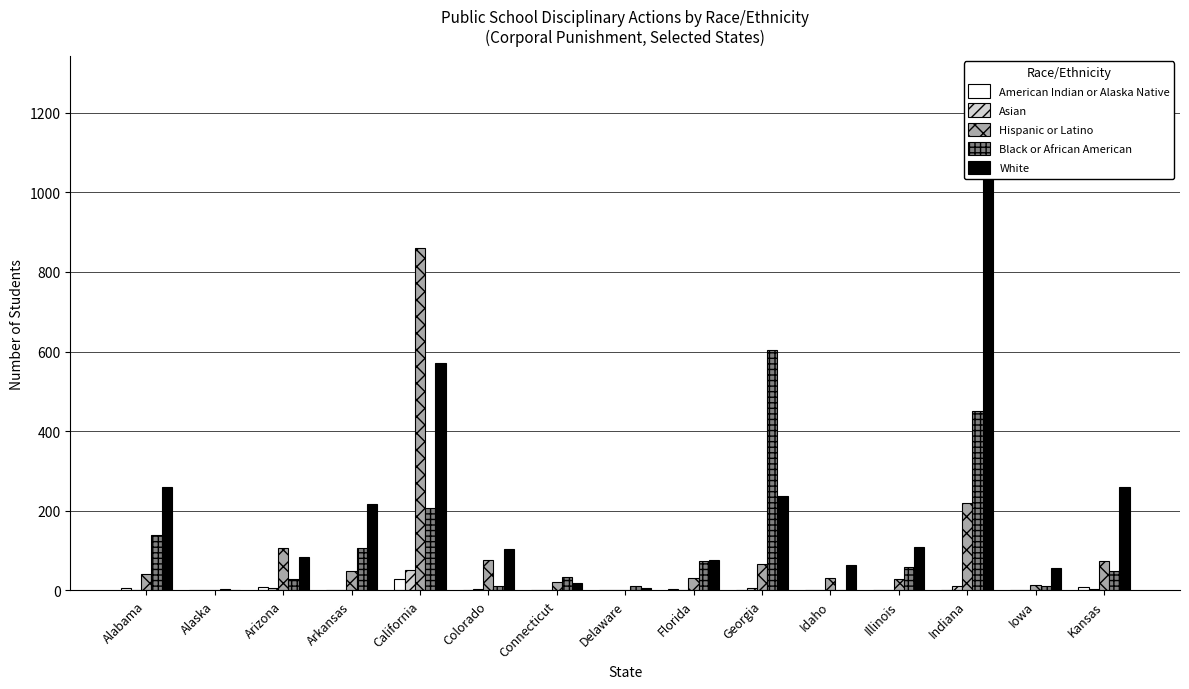

Reading left to right, extract all data points from this chart.

American Indian or Alaska Native: 5	0	9	0	29	1	0	0	3	2	0	2	1	0	9
Asian: 2	0	6	2	52	3	0	0	1	5	0	1	11	1	3
Hispanic or Latino: 42	1	106	48	859	76	22	0	31	66	31	28	220	14	75
Black or African American: 139	3	29	107	206	11	34	12	75	604	0	60	451	10	49
White: 260	2	83	218	570	104	18	7	76	236	64	109	1279	57	260